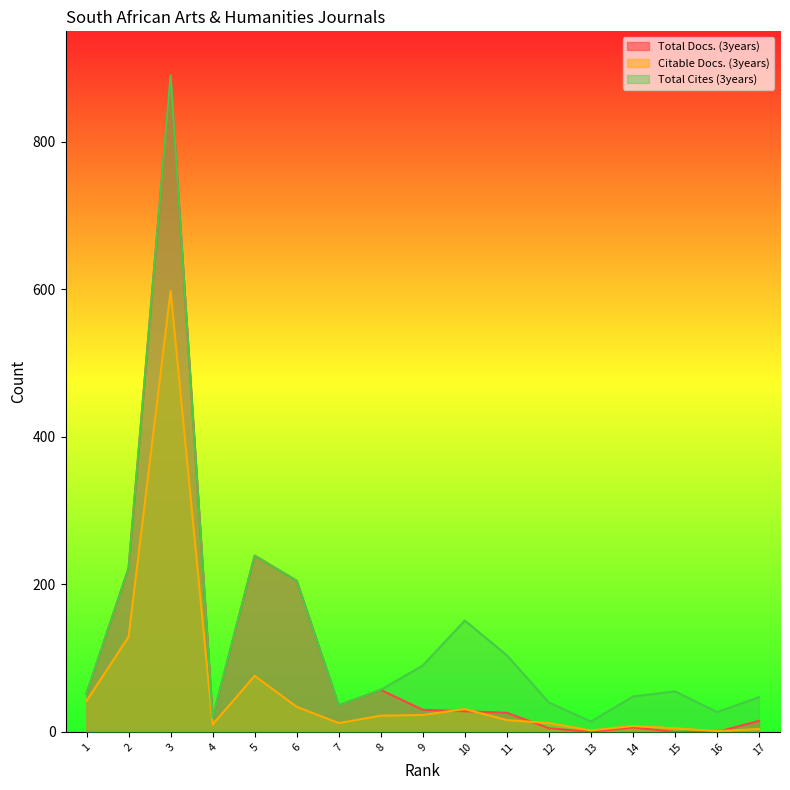

Which has a higher value, 7 or 1?

1